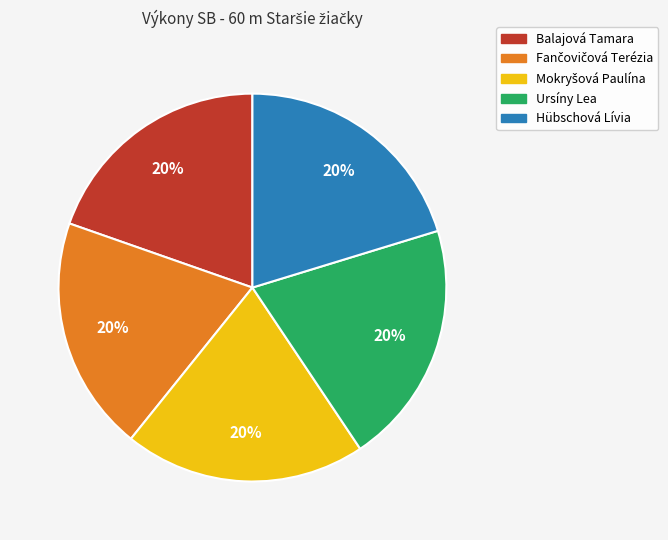

To the nearest percent, what is the average slice percentage?

20%